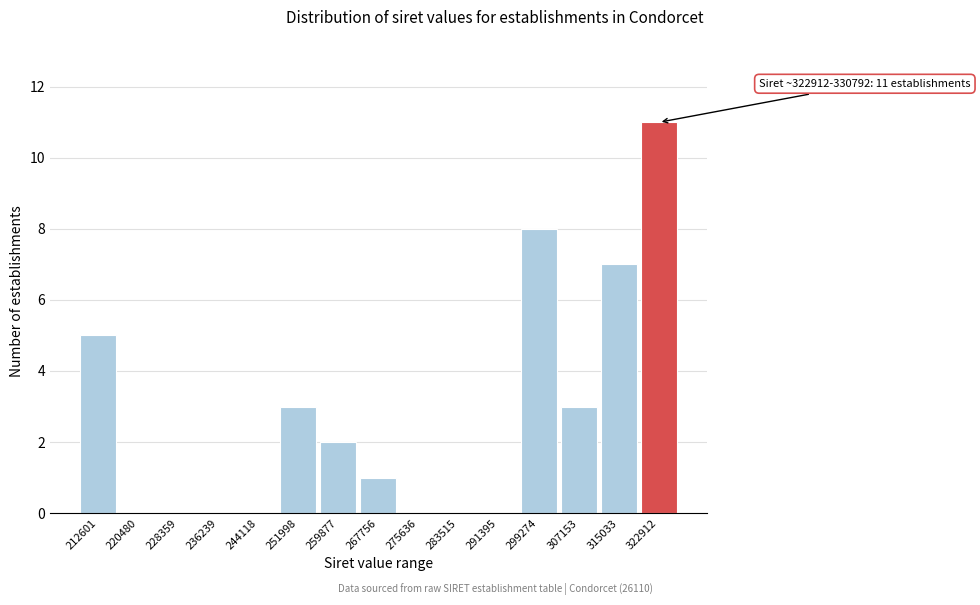

Reading left to right, transcribe all the data shown in this chart.

212601=5	220480=0	228359=0	236239=0	244118=0	251998=3	259877=2	267756=1	275636=0	283515=0	291395=0	299274=8	307153=3	315033=7	322912=11